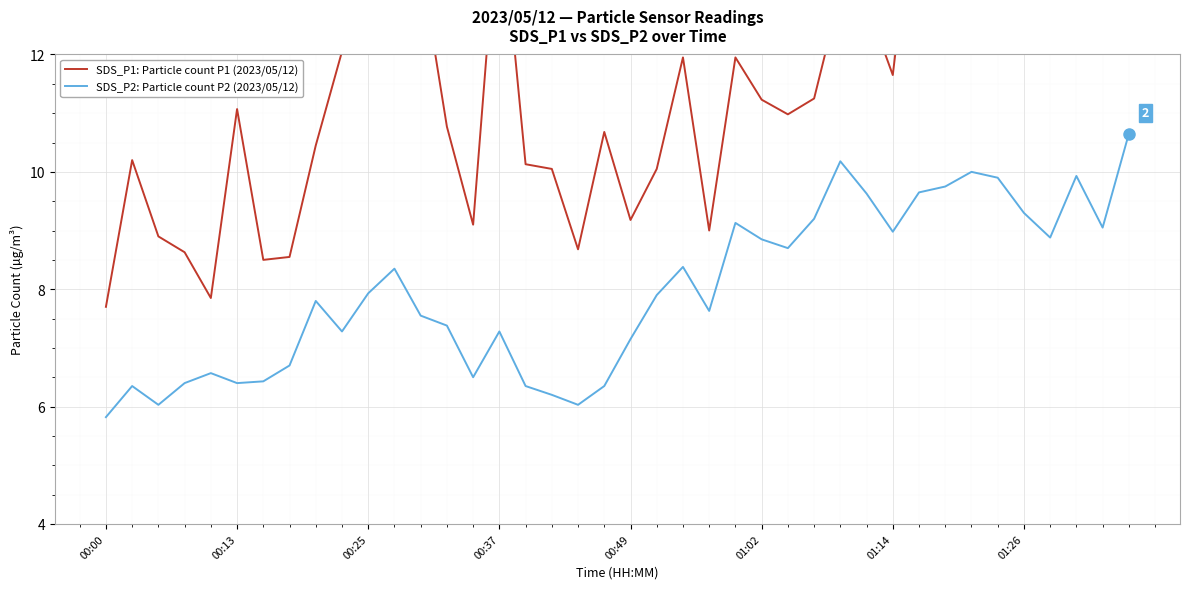

What are all the series names shown in the legend?

SDS_P1: Particle count P1 (2023/05/12), SDS_P2: Particle count P2 (2023/05/12)